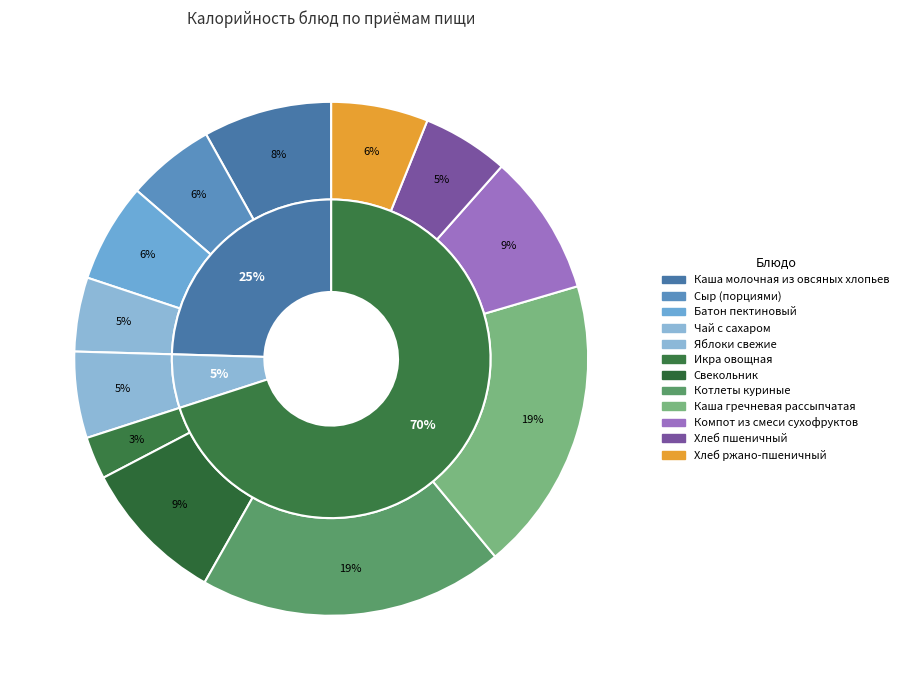

How many segments does this pie chart have?

12